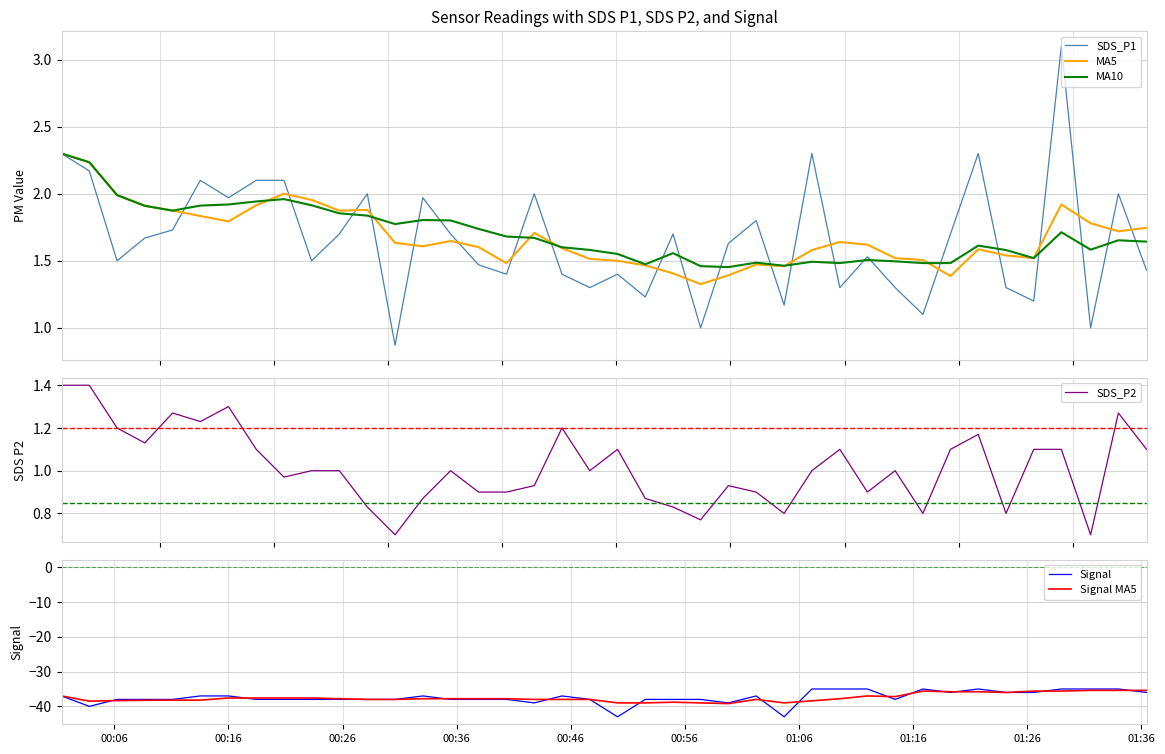

What is the minimum value for Signal MA5?

-39.2